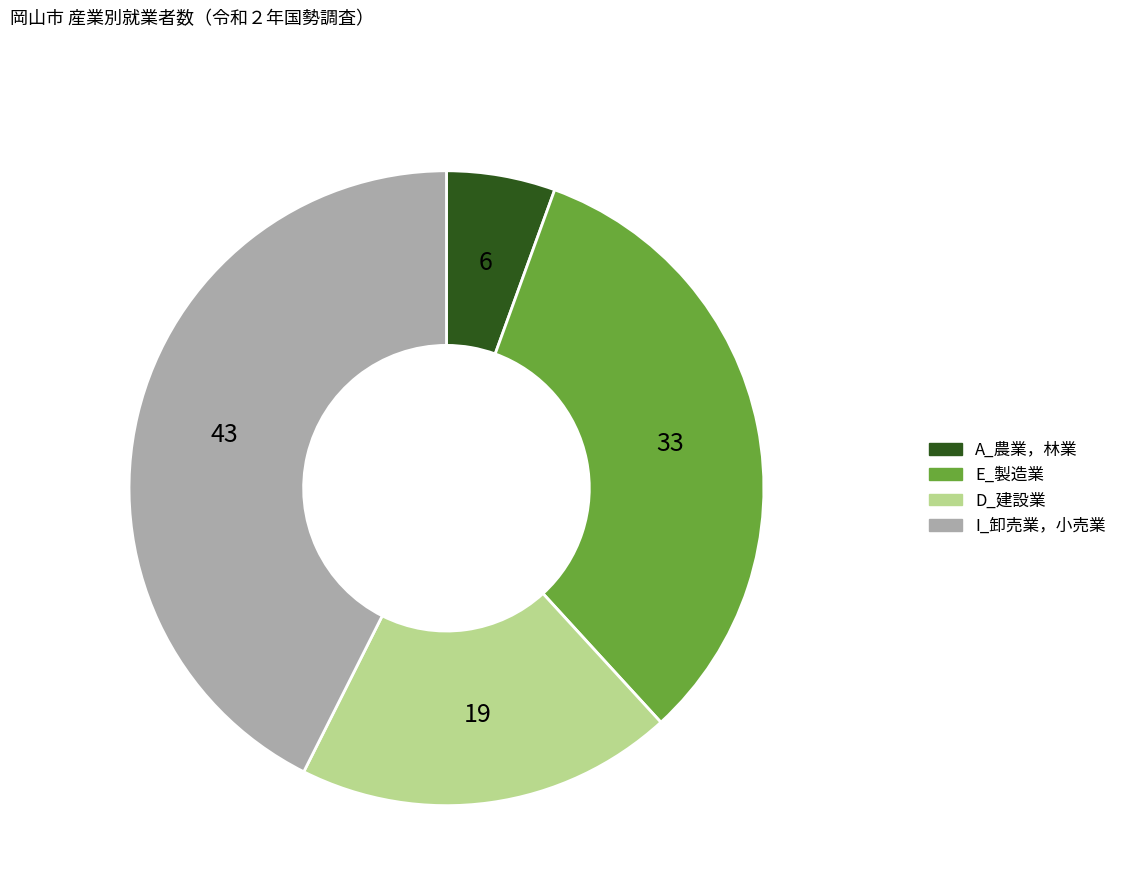

The D_建設業 slice represents 11% of the pie. True or false?

False